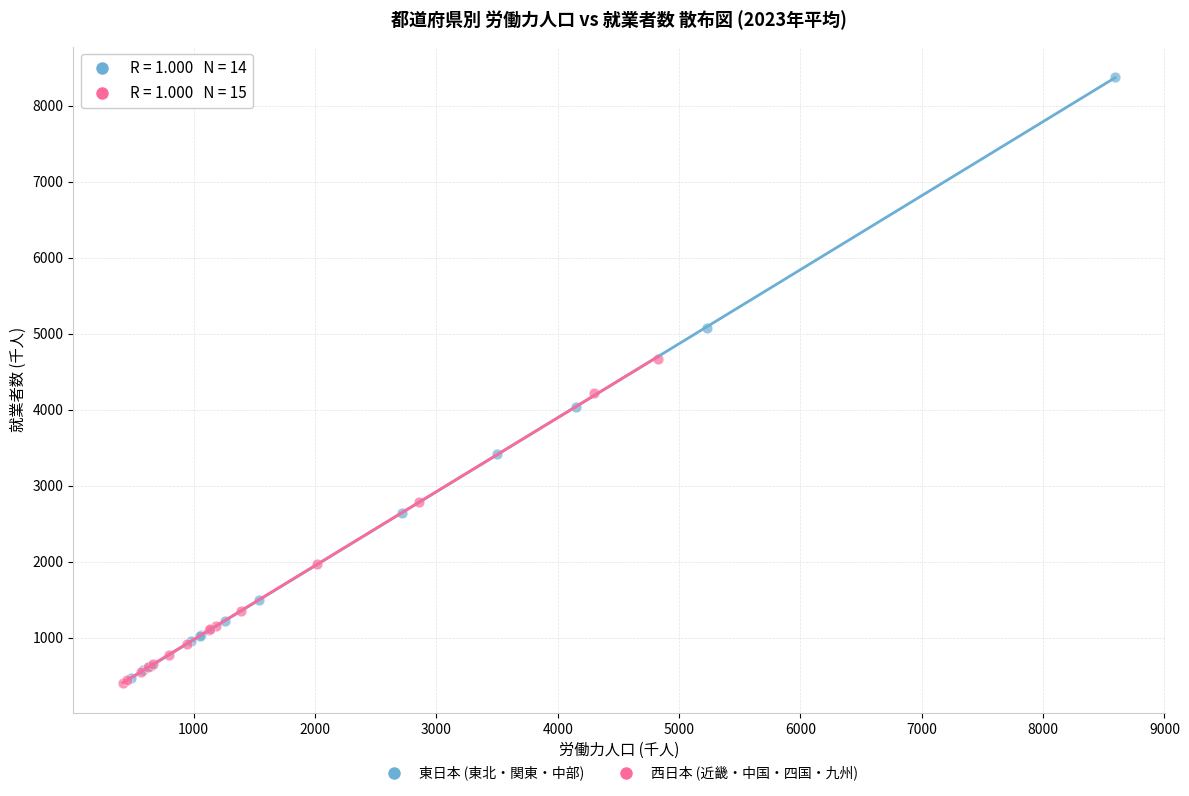

Which series contains the highest Y value?

東日本 (東北・関東・中部)